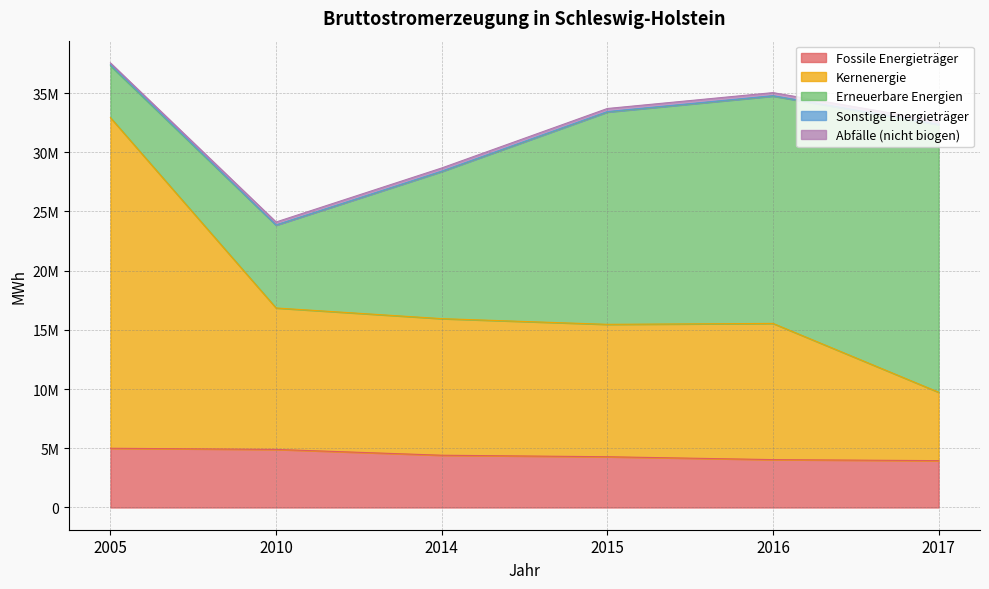

How many lines are shown in the chart?

5